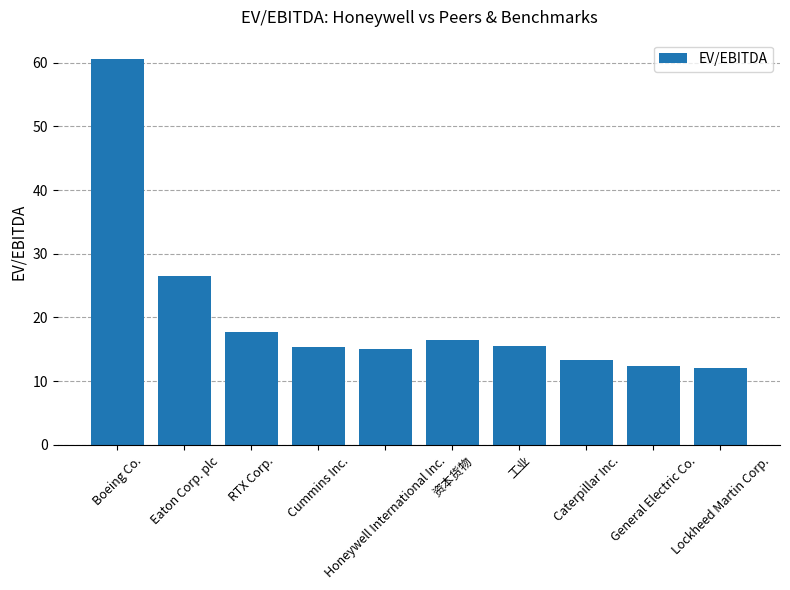

Count the number of categories in the chart.

10